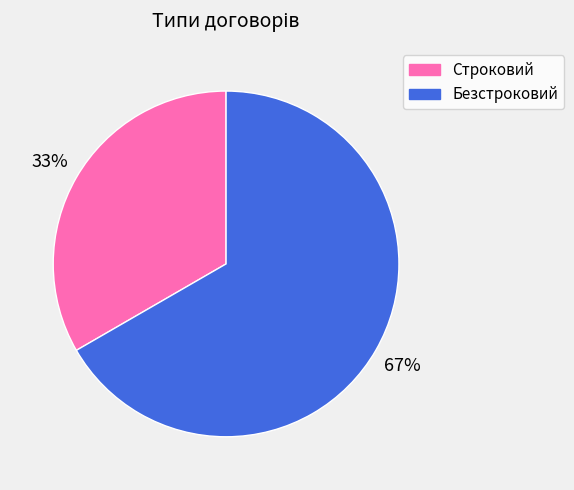

To the nearest percent, what is the combined percentage of Строковий and Безстроковий?

100%